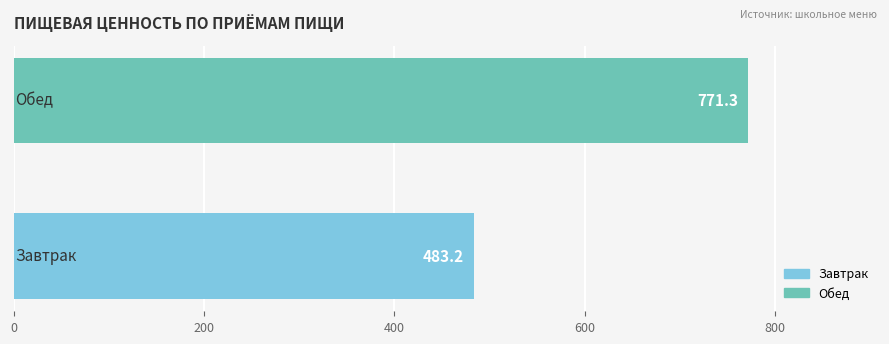

Does the chart contain any negative values?

No